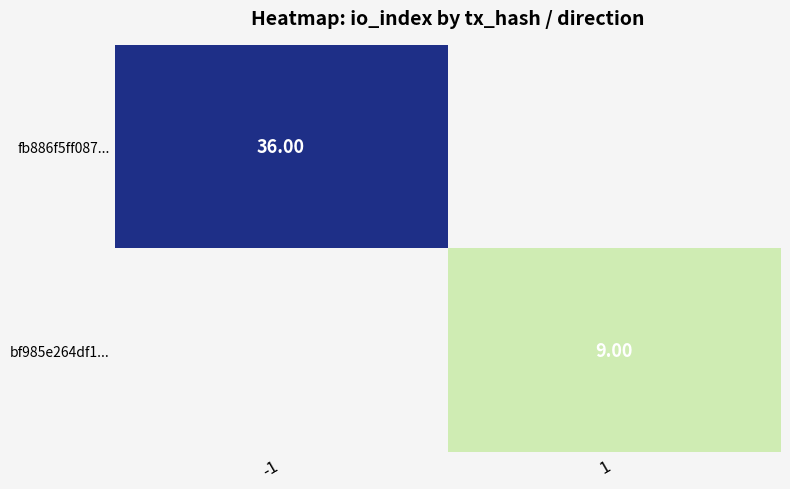

How many data points does each series have?

2